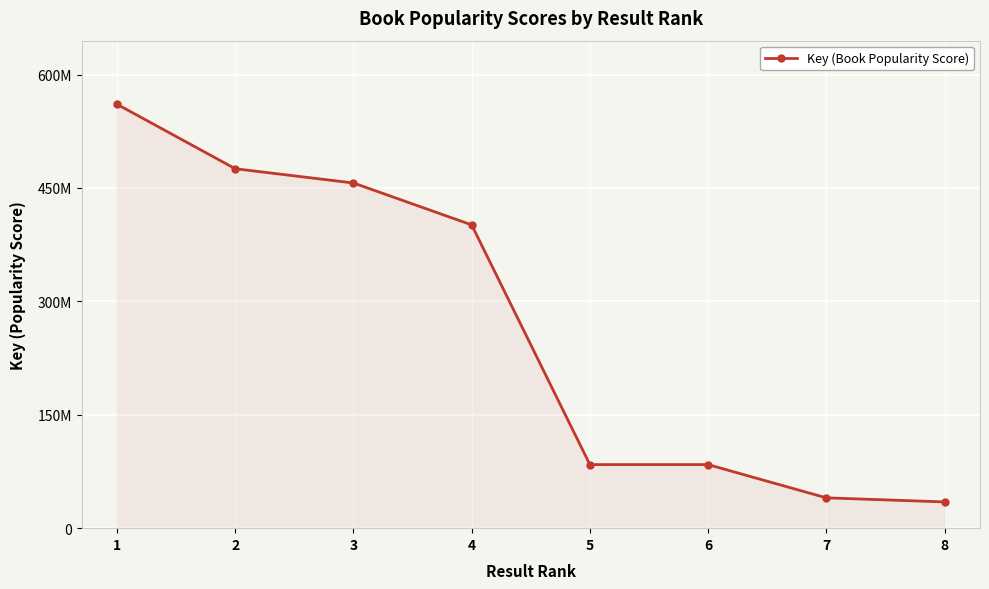

Reading left to right, what are all the values shown in this chart?

1=560779231	2=475488061	3=456617754	4=401195023	5=84080700	6=84080695	7=40128553	8=34725639